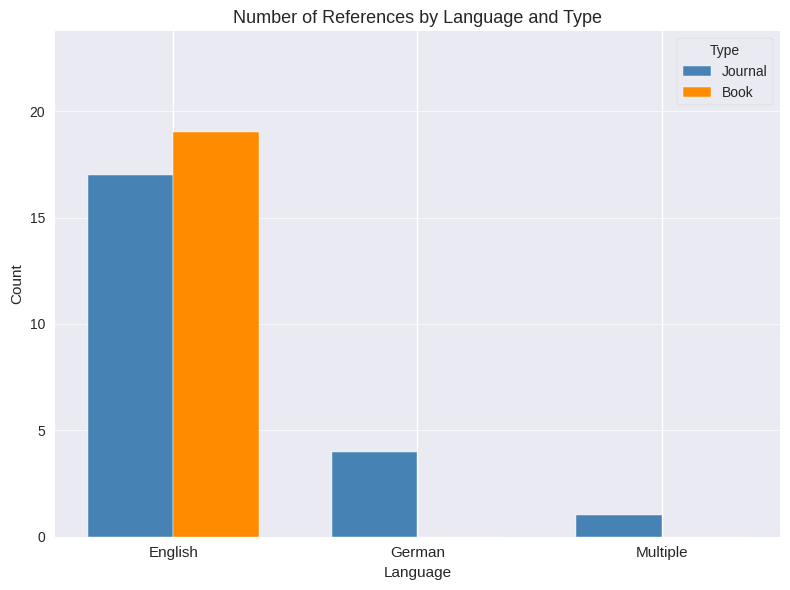

What is the sum of all Book values?

19